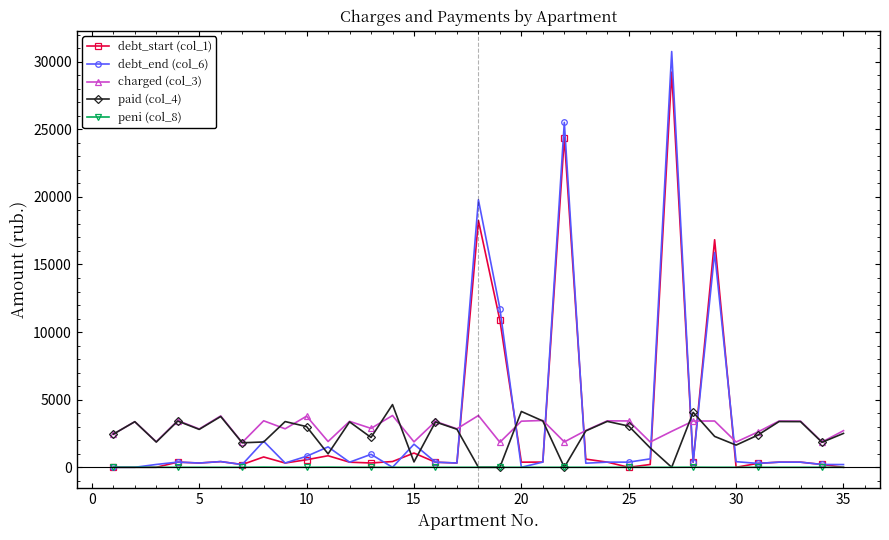

At how many categories does at least one series exceed 26469?

1